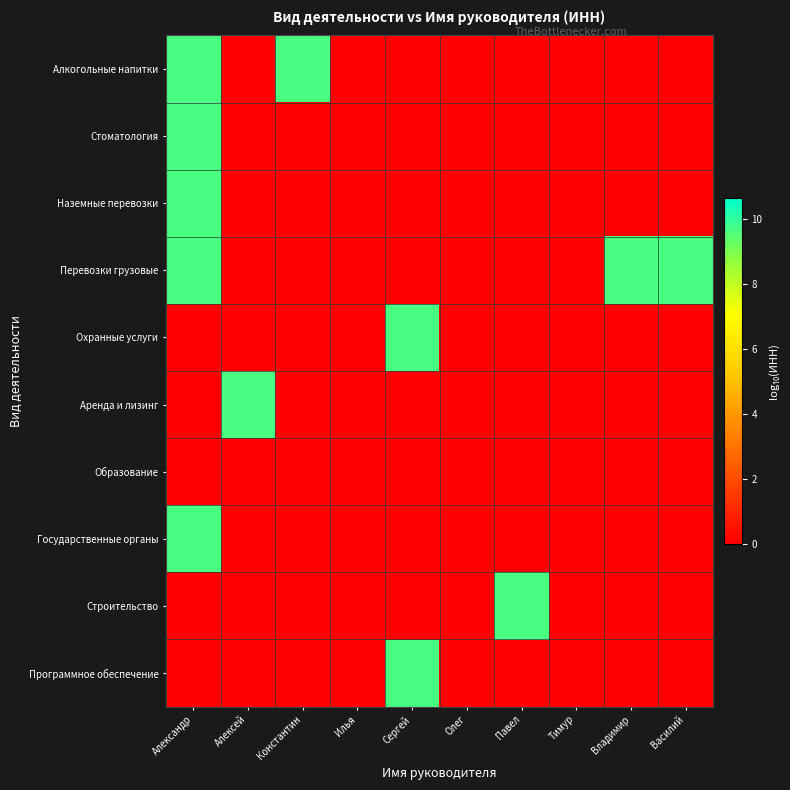

Which series has the largest total across all categories?

Перевозки грузовые